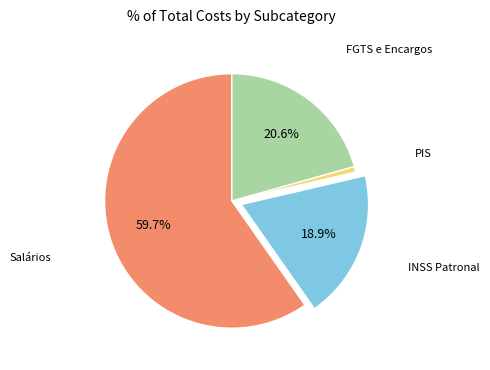

Is there any slice that represents more than half of the pie?

Yes